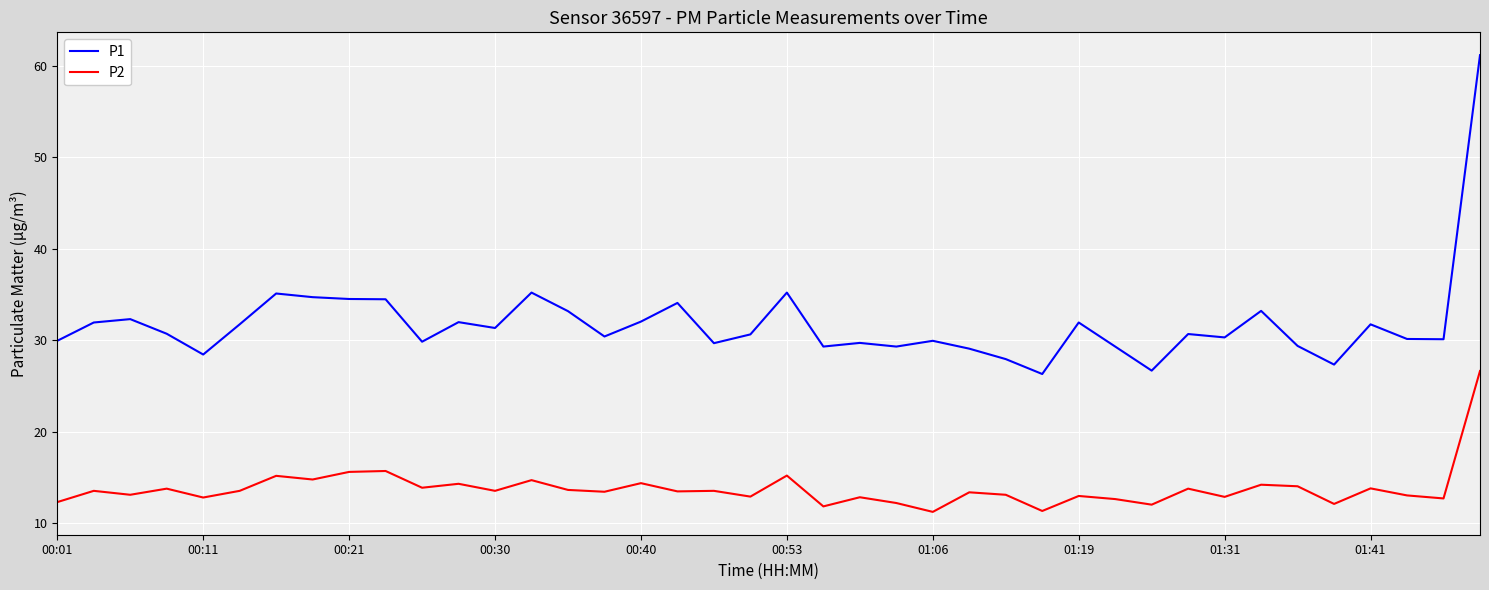

List the series in order of their peak value, highest first.

P1, P2